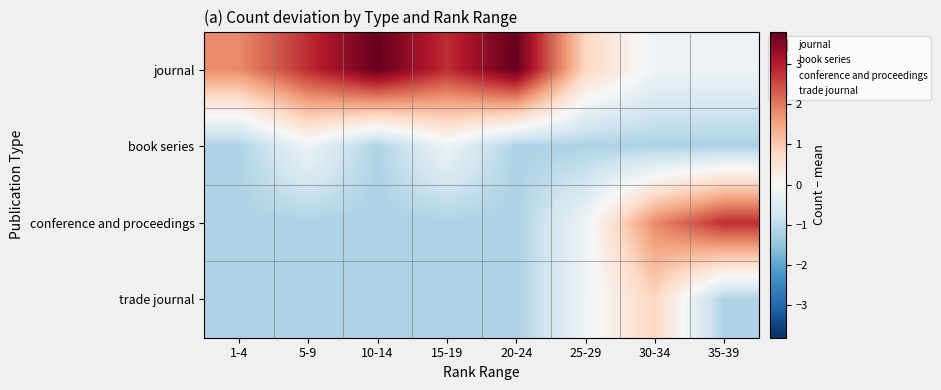

What is the total value across all series at 35-39?

0.2